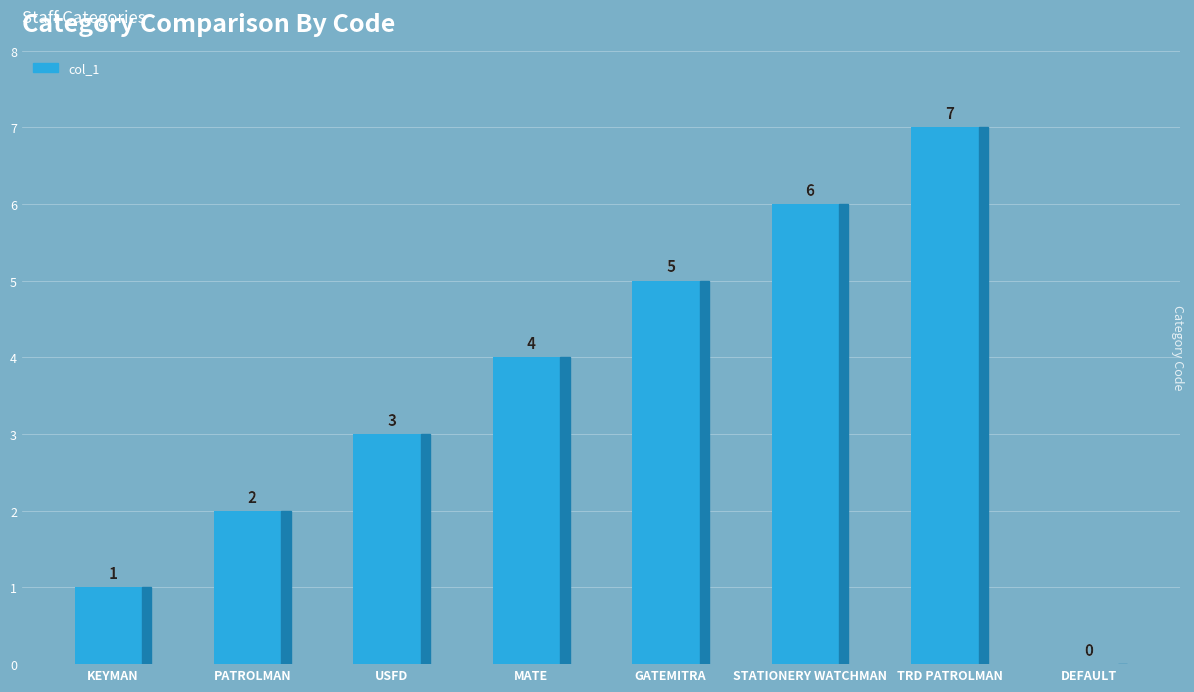

Which label corresponds to the largest value in the chart?

TRD PATROLMAN